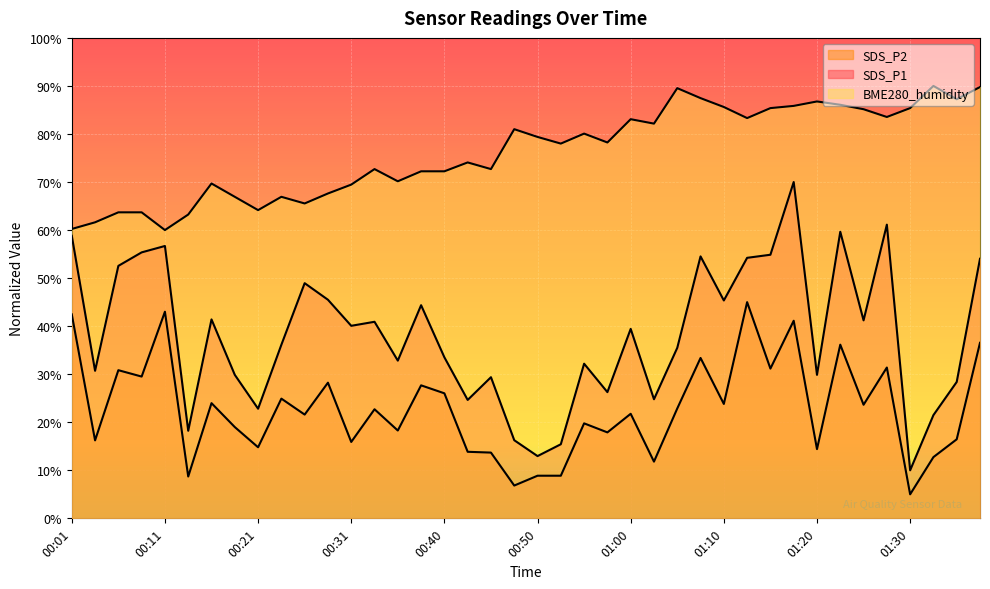

True or false: BME280_humidity and SDS_P1 cross at least once.

False